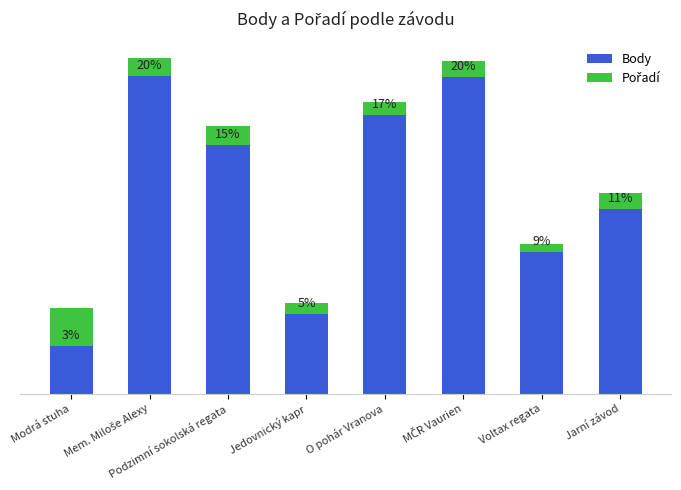

Are the bars grouped side by side (vs. stacked)?

No